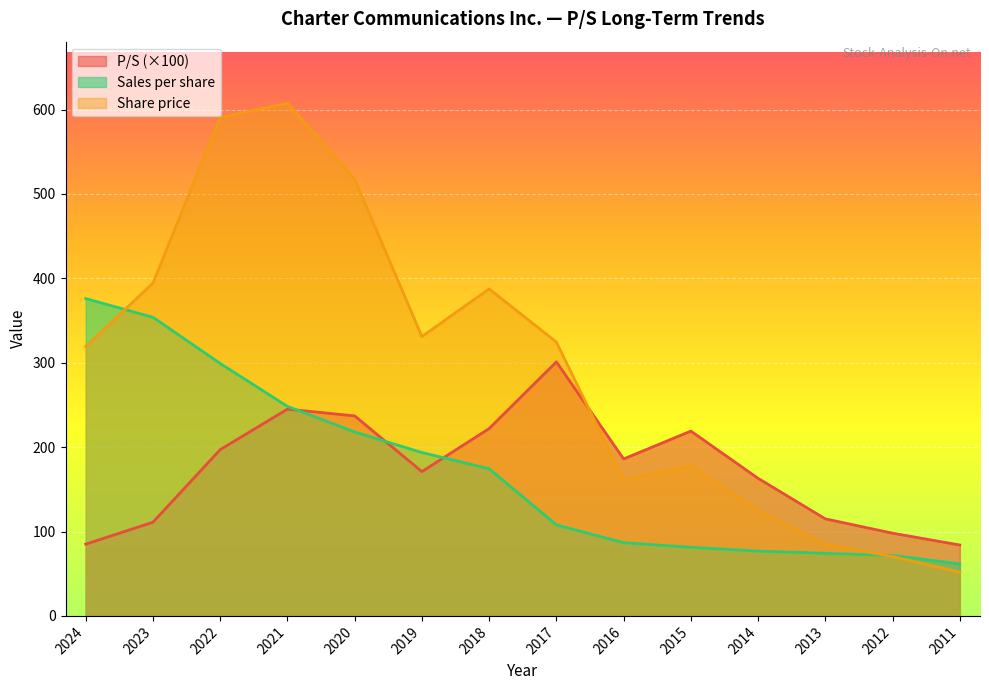

The value of P/S at 2016 is 324.7. True or false?

False